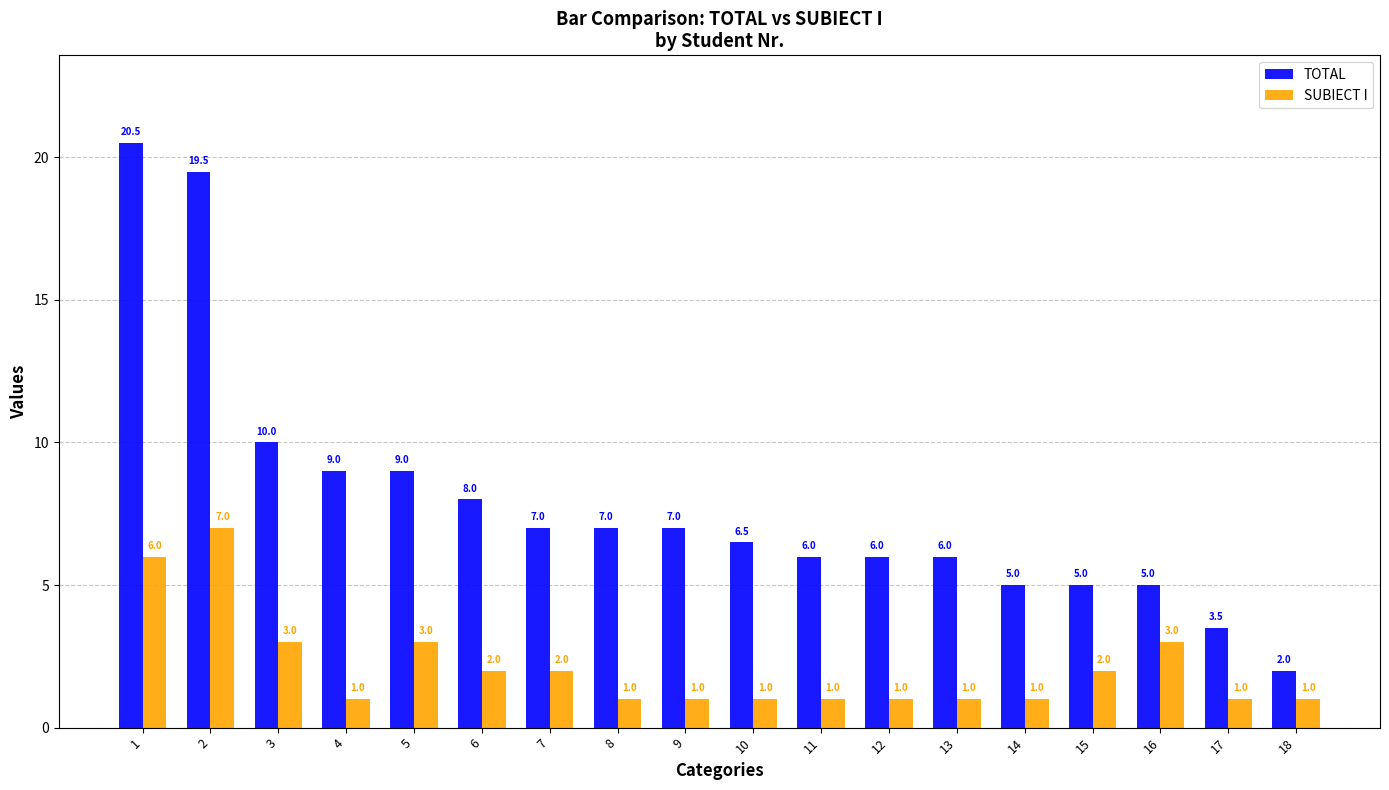

What is the difference between the SUBIECT I values at 2 and 13?

6.0